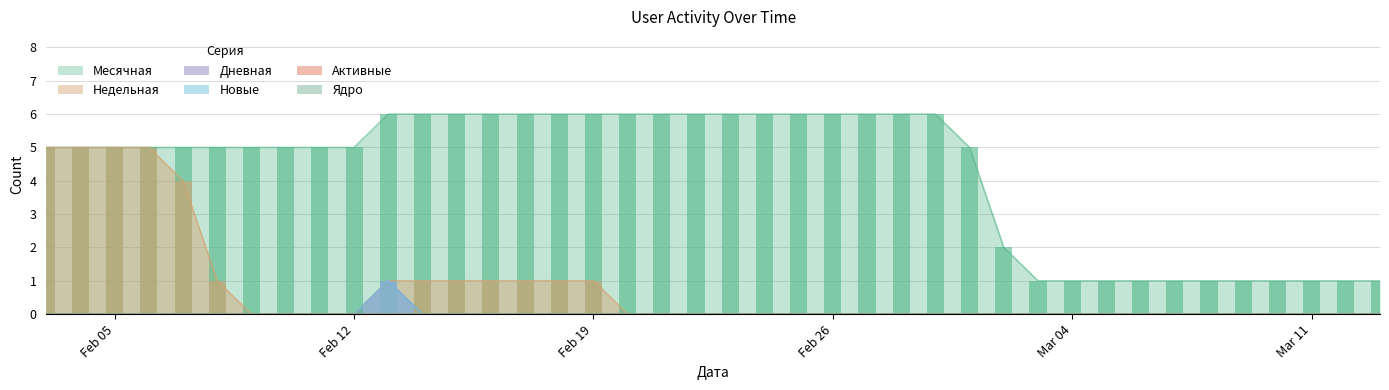

How many categories are shown in the chart?

40